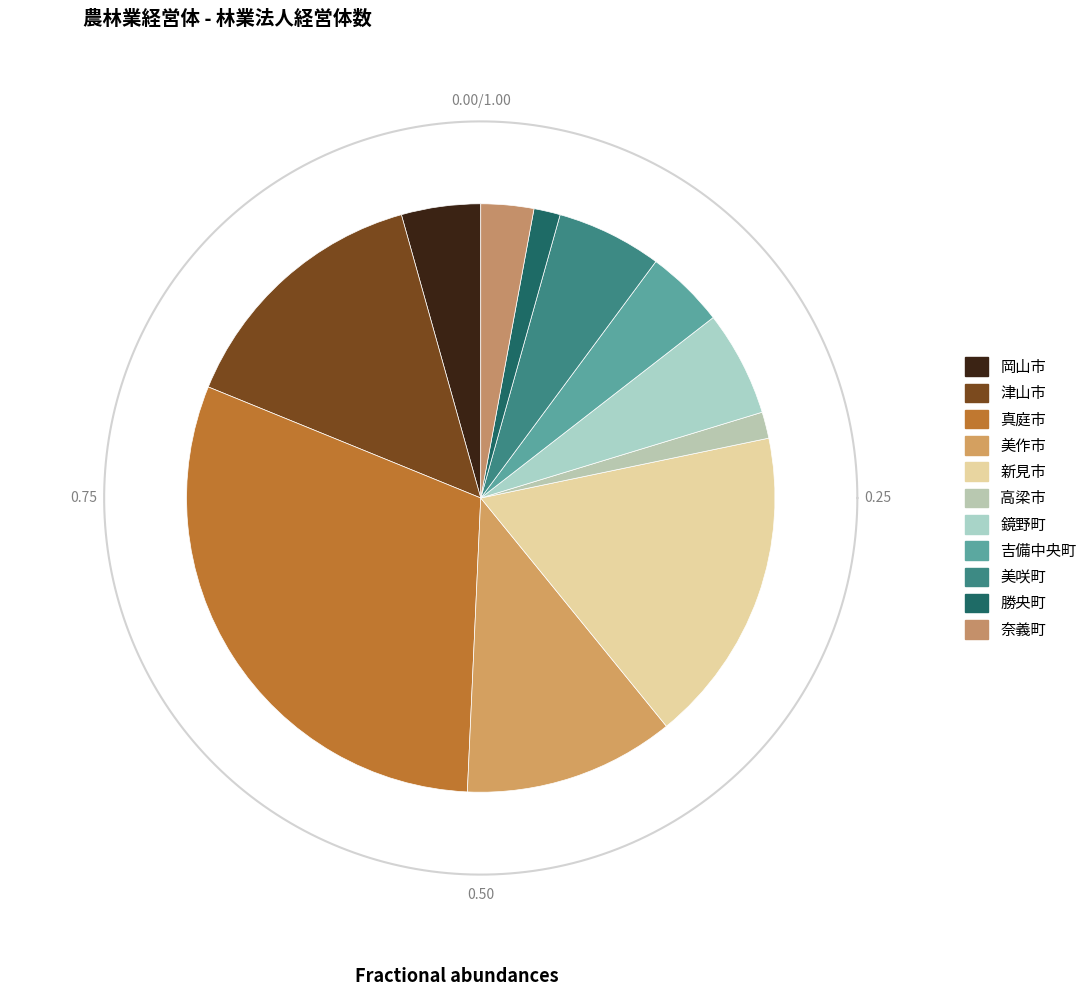

Combined, do 勝央町 and 高梁市 account for over 50%?

No